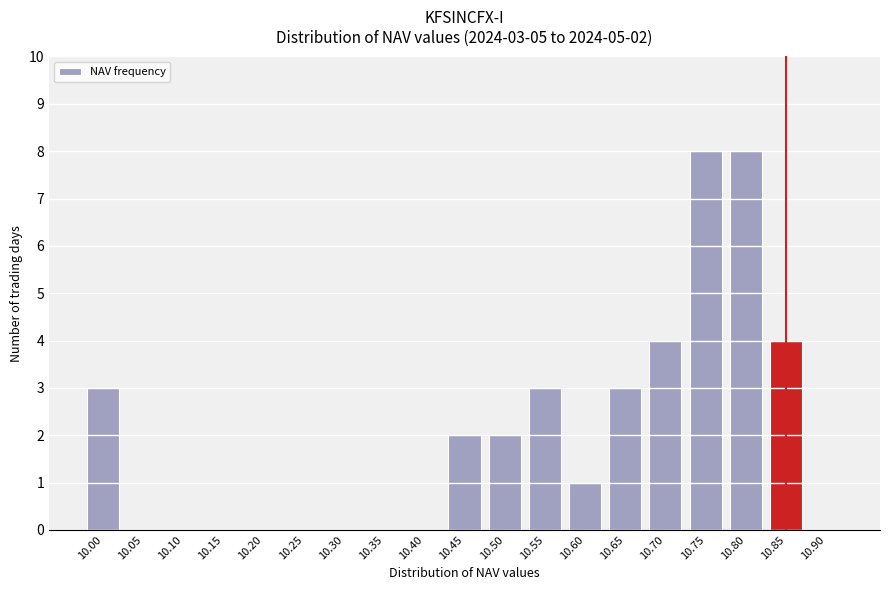

Reading left to right, list all the values displayed in this chart.

10.00=3	10.05=0	10.10=0	10.15=0	10.20=0	10.25=0	10.30=0	10.35=0	10.40=0	10.45=2	10.50=2	10.55=3	10.60=1	10.65=3	10.70=4	10.75=8	10.80=8	10.85=4	10.90=0